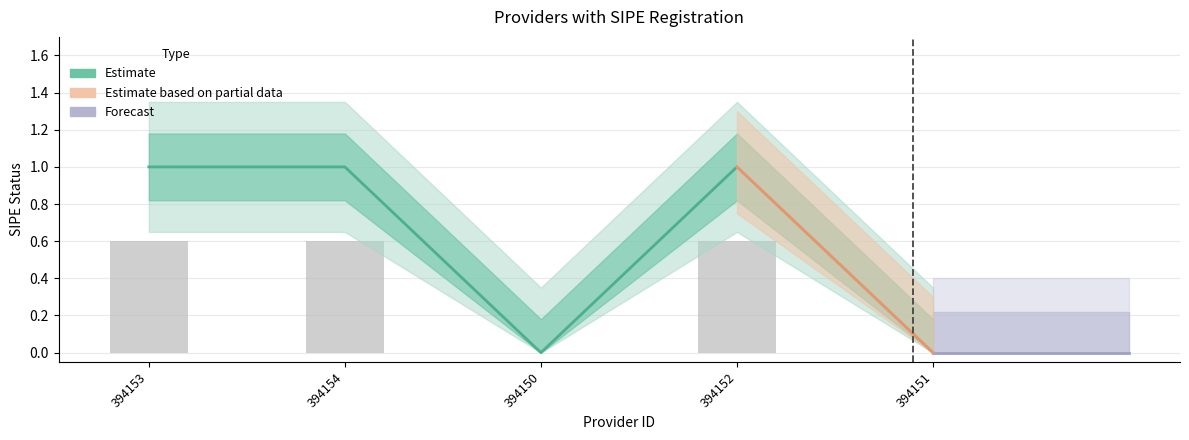

What position from the right is 394154?

4